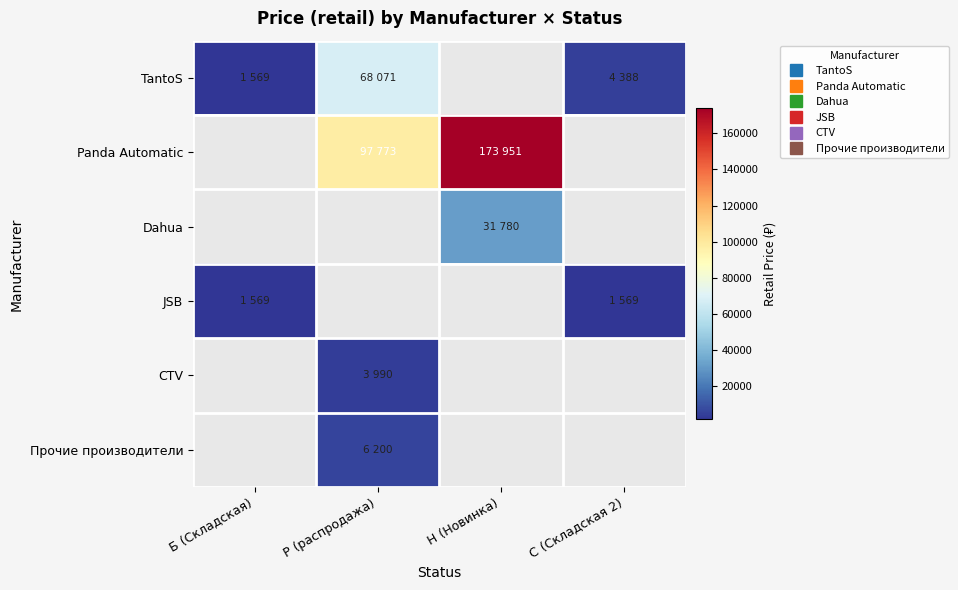

Which series has the widest spread of values?

TantoS